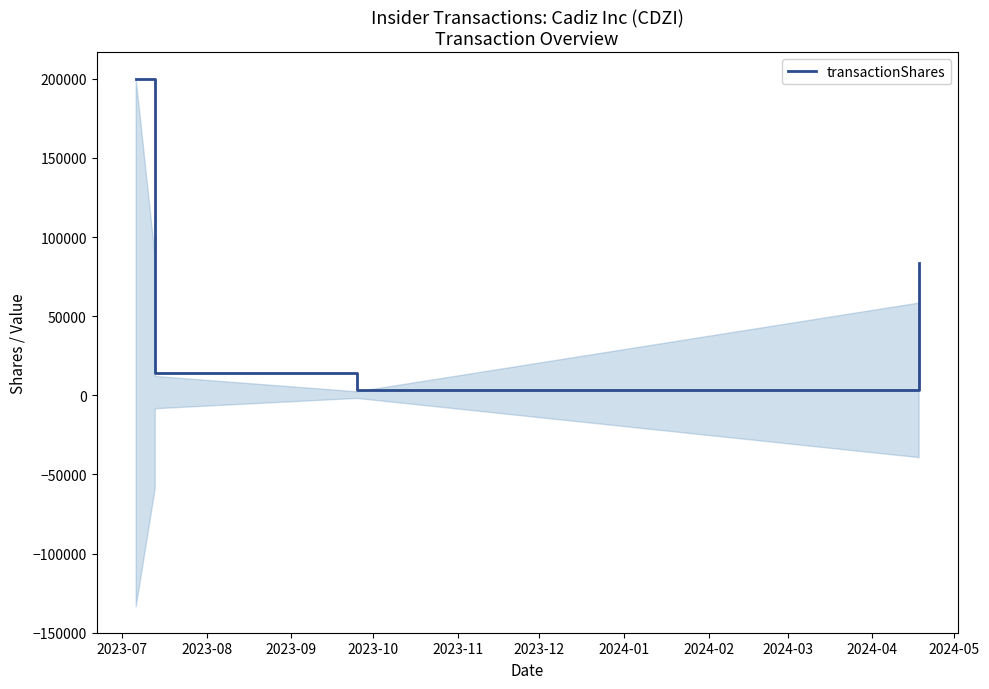

At which label is the value closest to 101515?

2023-08